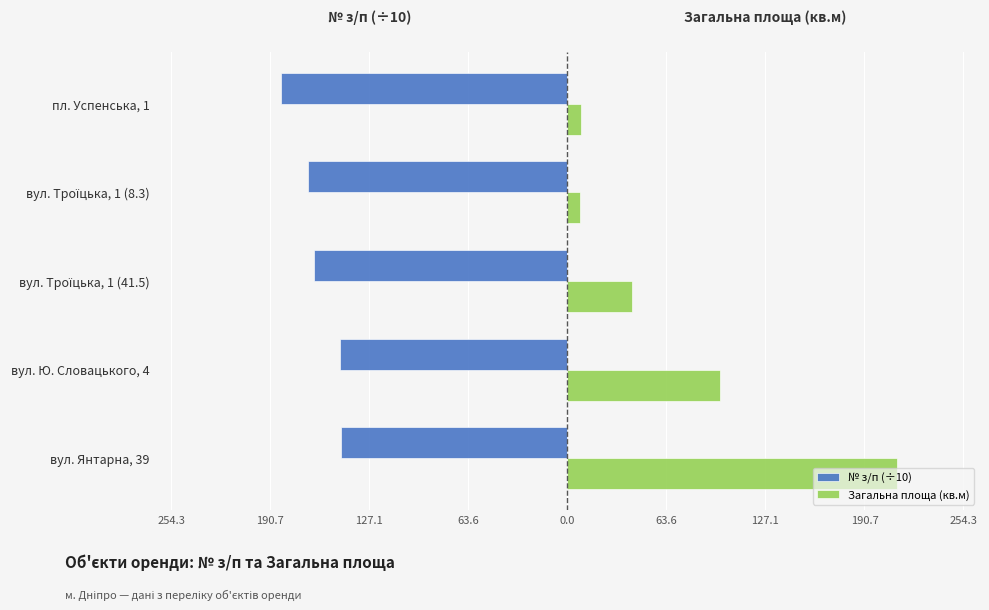

What are all the series names shown in the legend?

№ з/п (÷10), Загальна площа (кв.м)